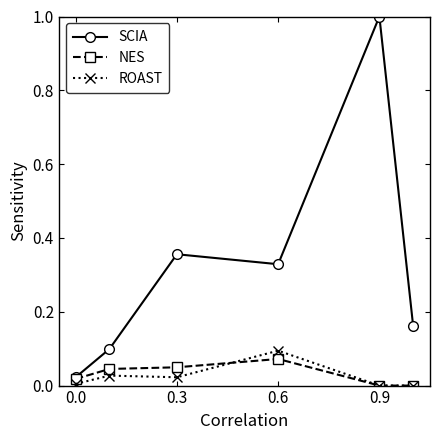

Which series has the largest total across all categories?

SCIA